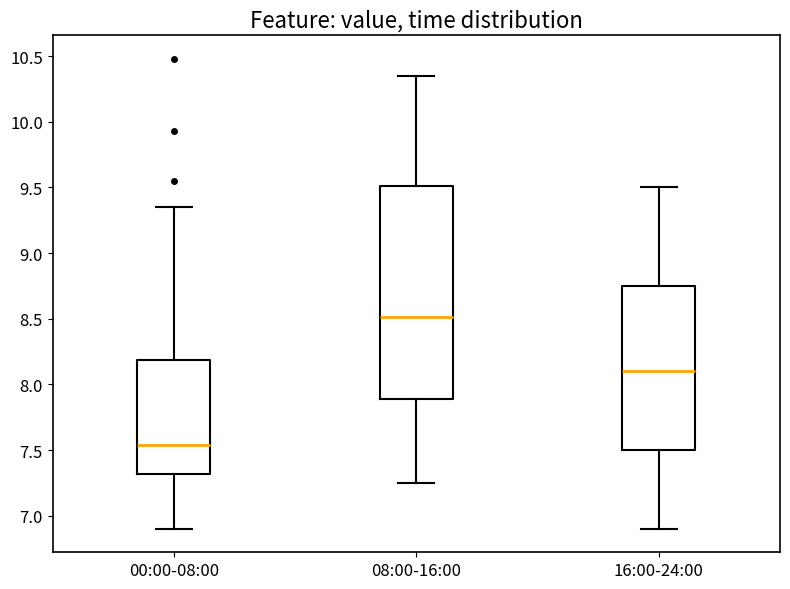

Where is the upper edge of the box for 16:00-24:00 on the y-axis? The values are not printed on the chart, so give them approximately, as read against the axis.

8.75